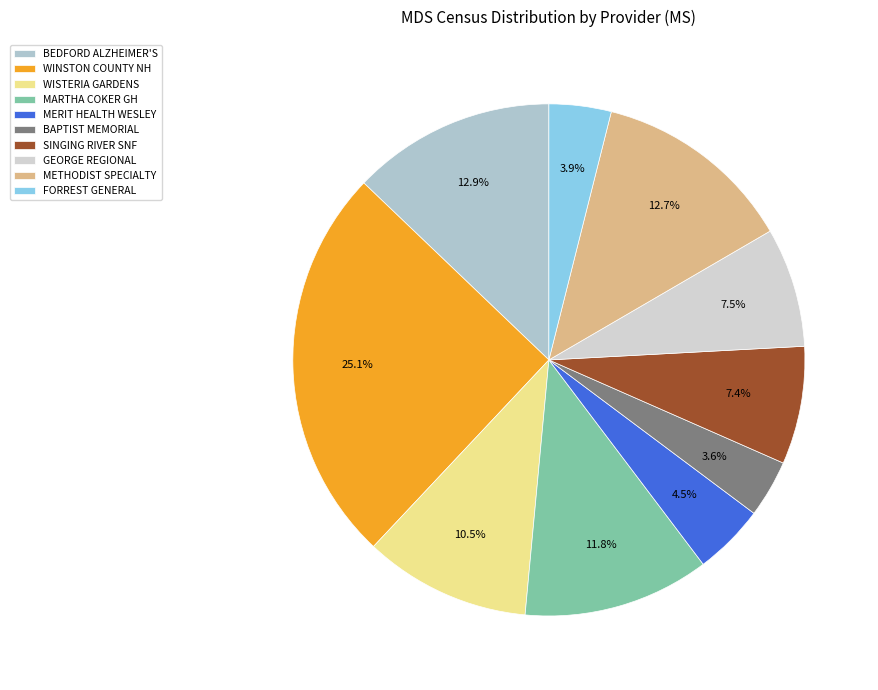

Which category has the biggest portion of the pie?

WINSTON COUNTY NH